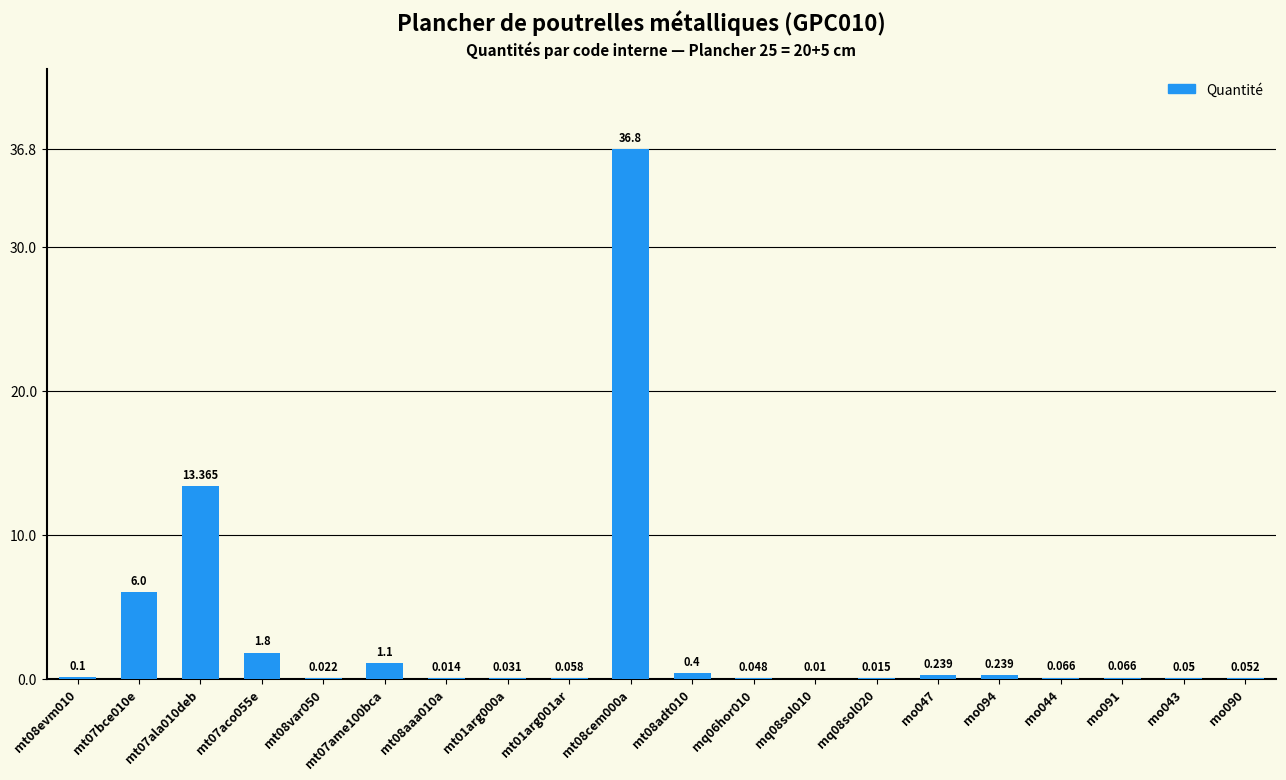

Is it true that the value at mt01arg000a is 0.0?

False